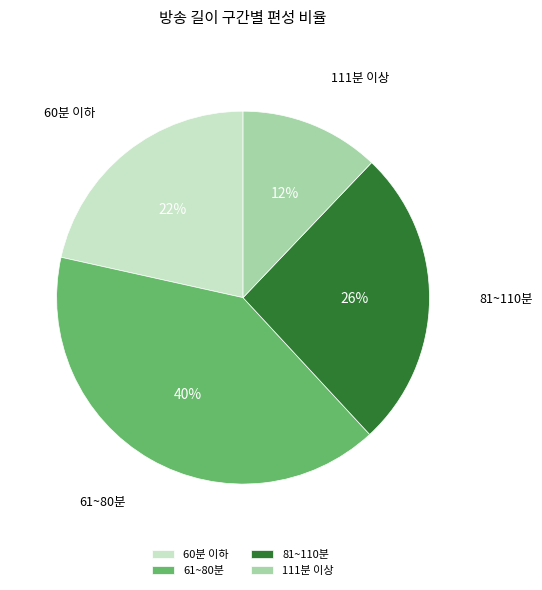

Approximately how many times larger is the value at 60분 이하 compared to 111분 이상?

1.8